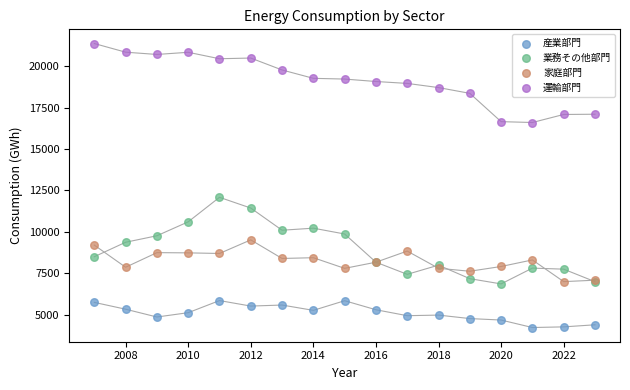

Which series contains the highest Y value?

運輸部門